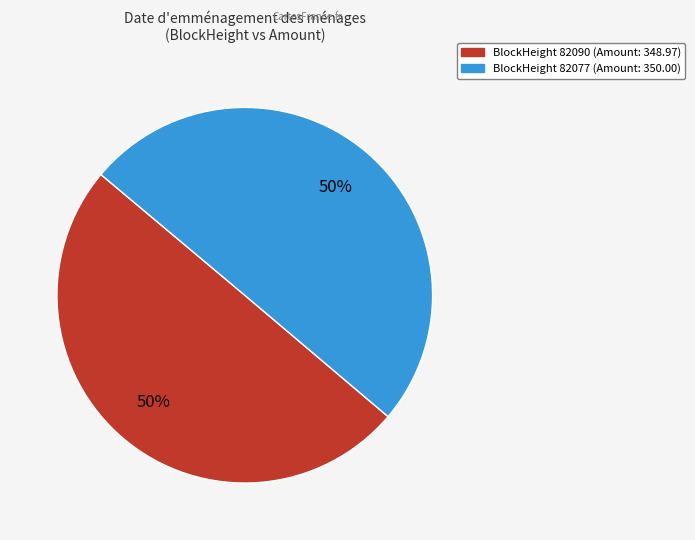

To the nearest percent, what is the average slice percentage?

50%